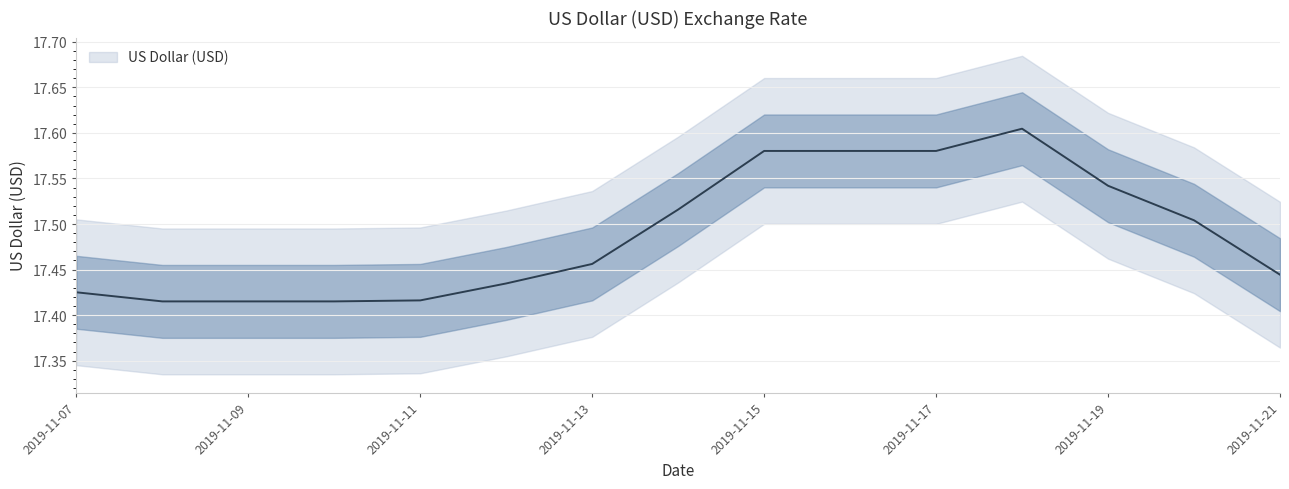

The value at 2019-11-14 is 17.5. True or false?

True